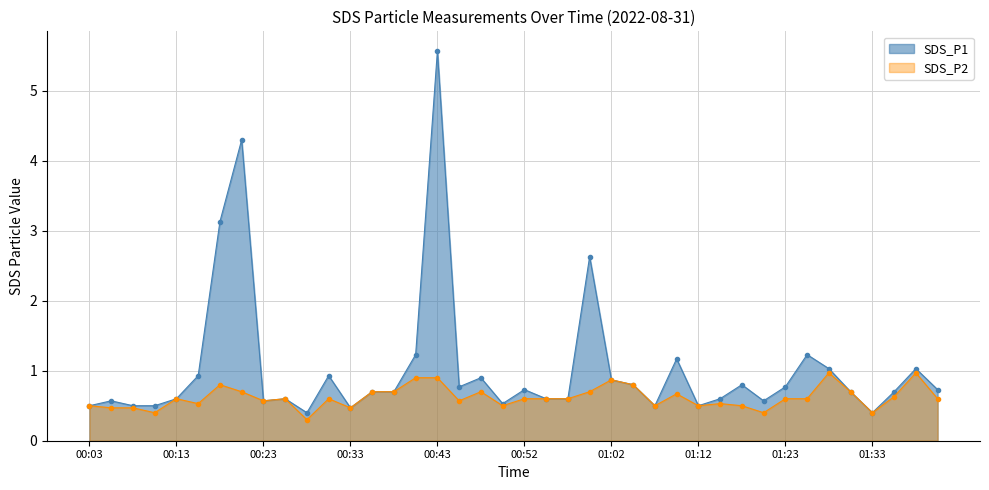

Which category has the highest value in the SDS_P1 series?

00:43